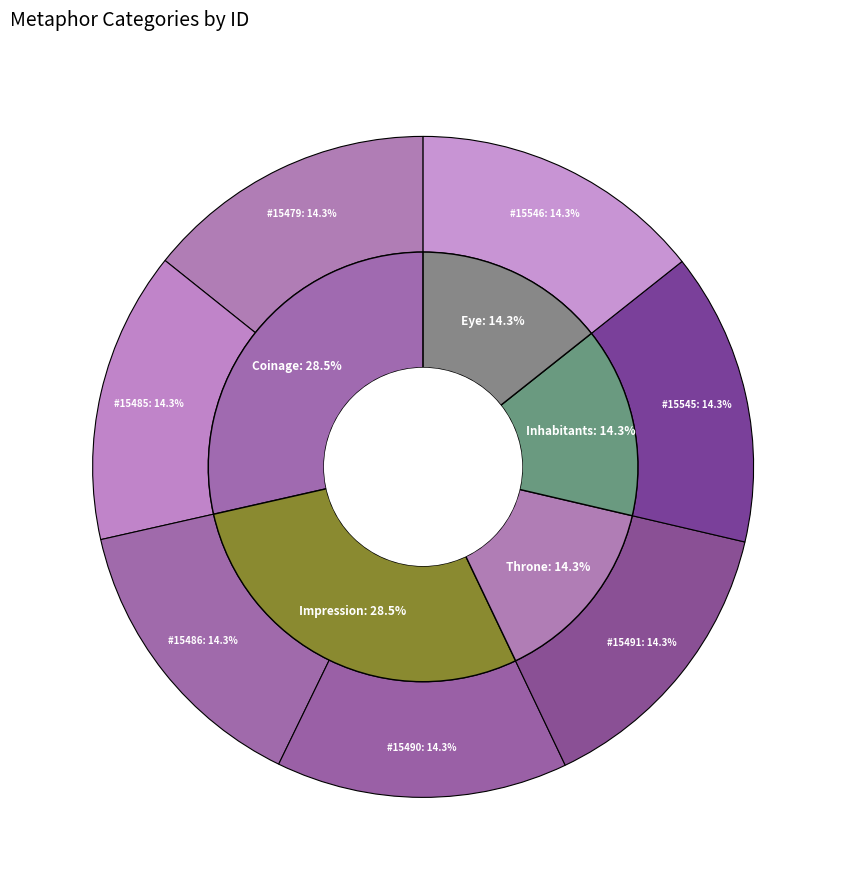

Is Coinage (2) the majority of the pie?

No